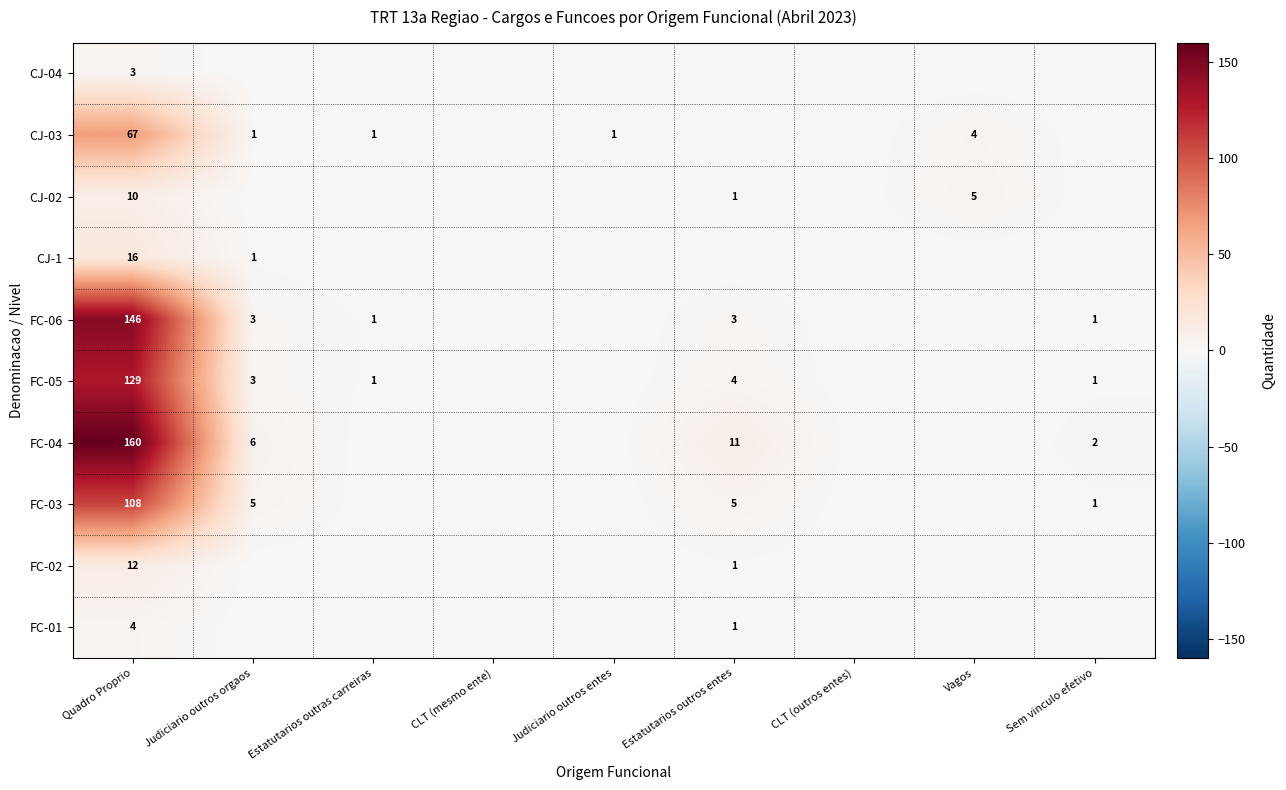

At which category is the sum across all series the highest?

Quadro Proprio